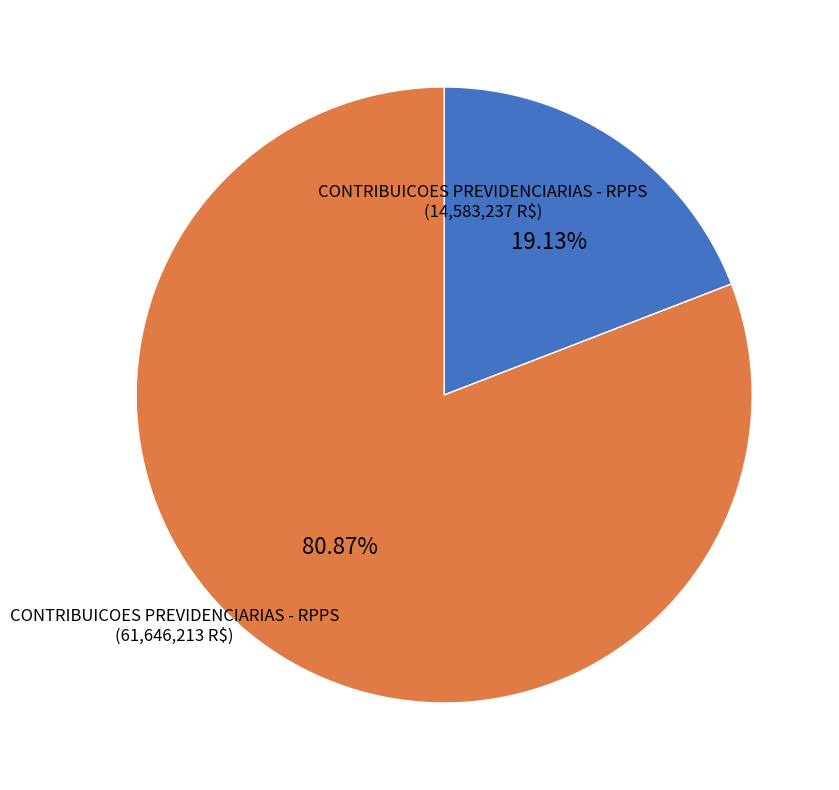

How many slices are in this pie chart?

2